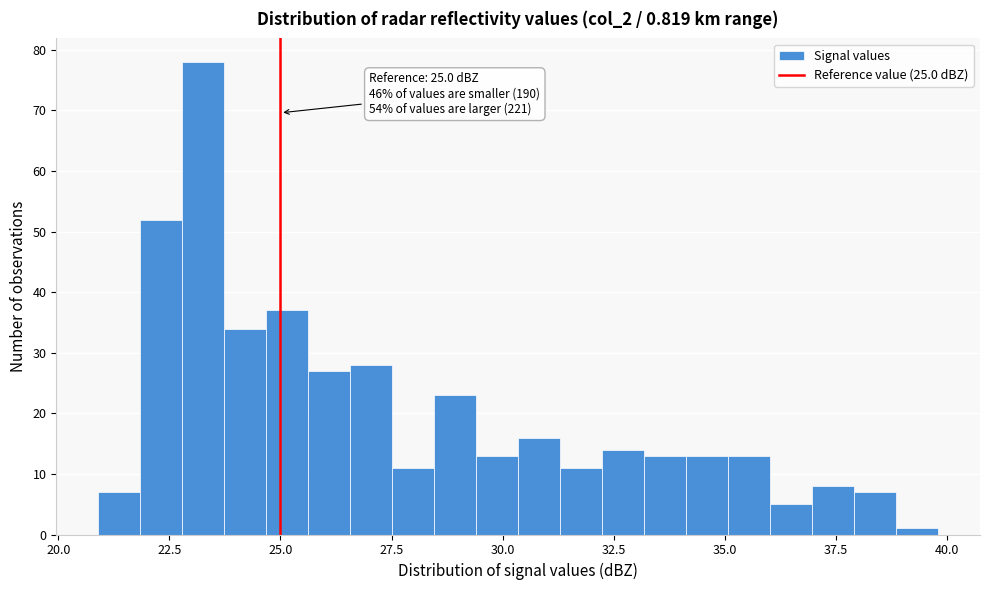

Read against the x-axis, roughly where is the centre of the tallest bar?

23.5